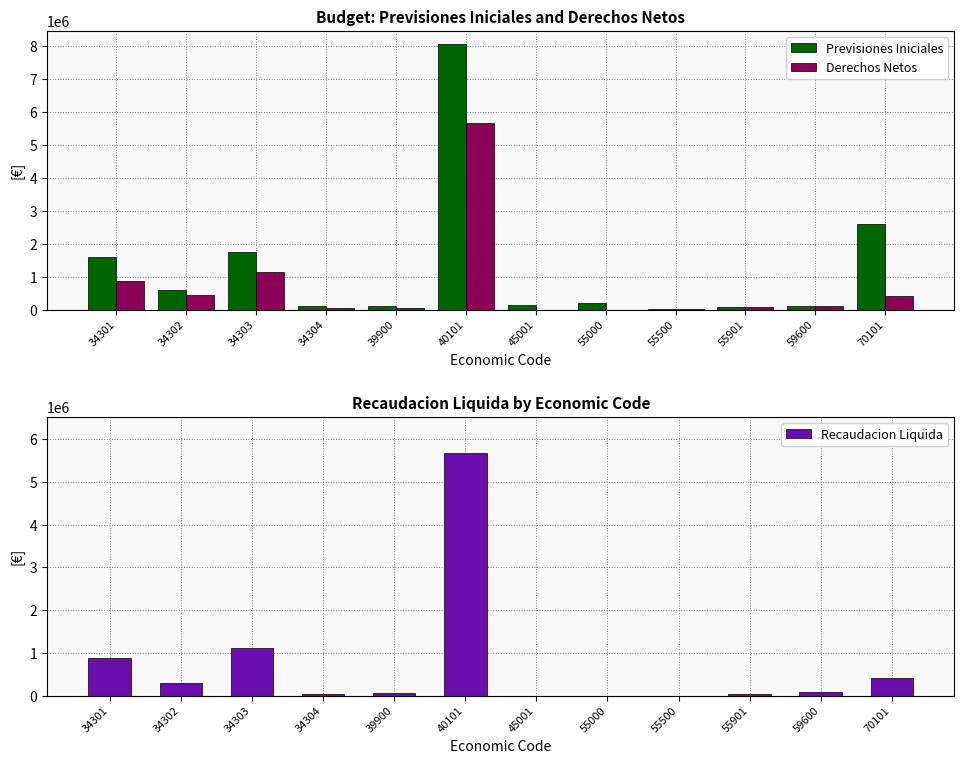

What is the total value across all series at 34303?

3983258.7